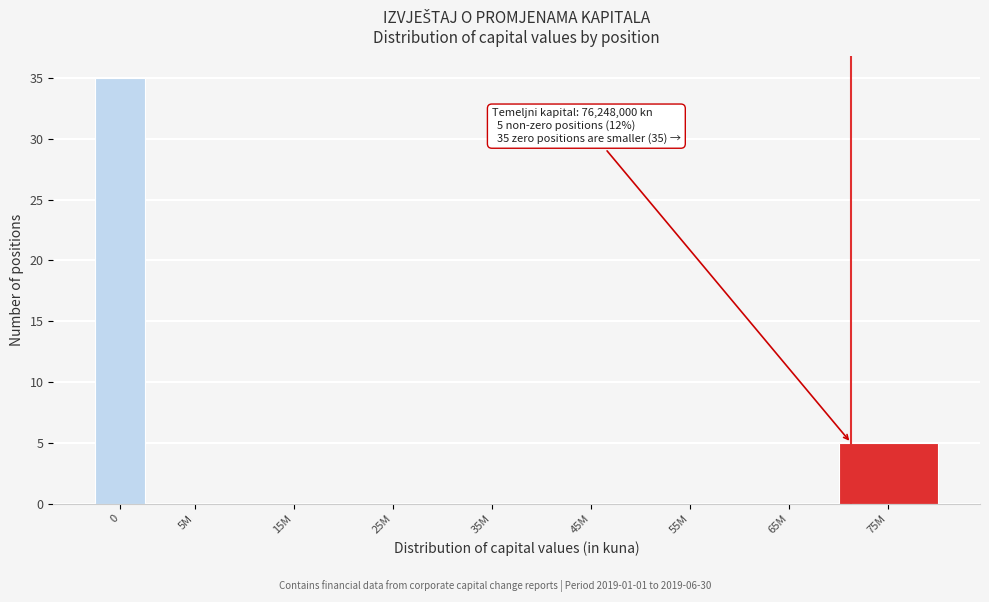

Reading left to right, extract all data points from this chart.

0=35	5M=0	15M=0	25M=0	35M=0	45M=0	55M=0	65M=0	75M=5